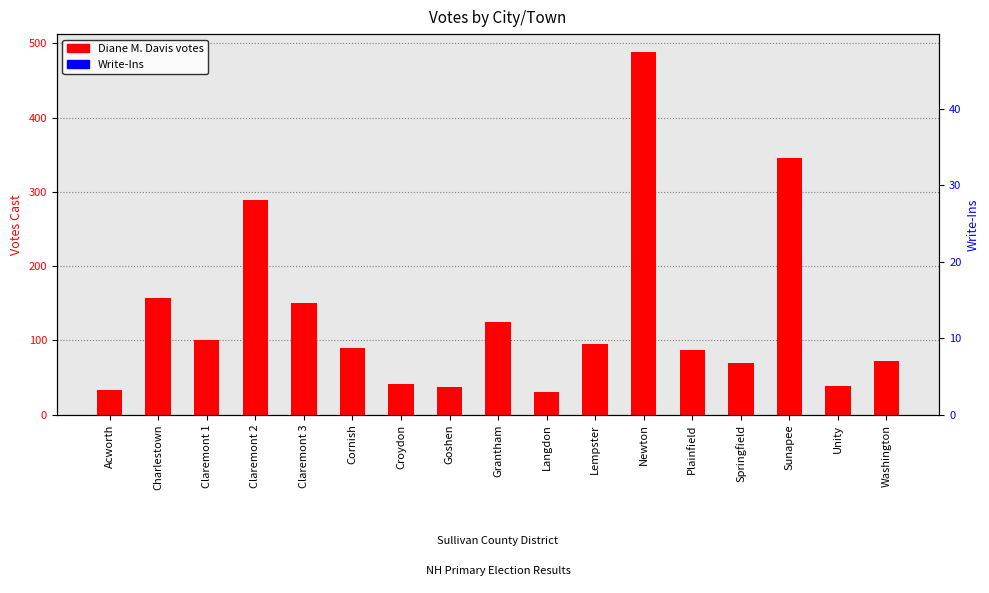

How many bars are there in total?

34